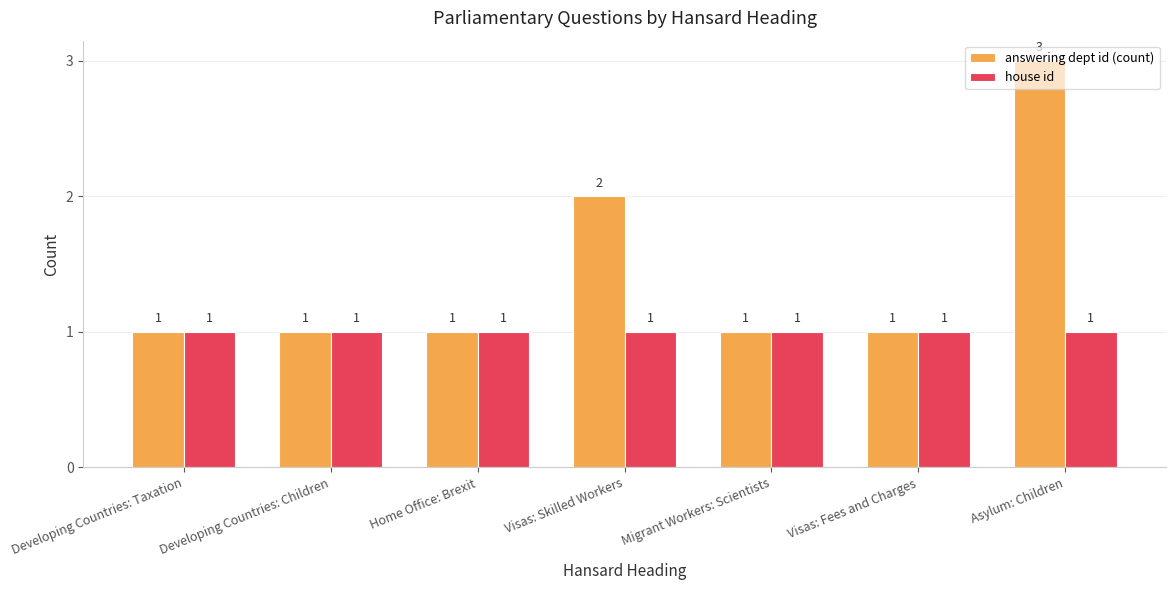

Which series has the largest total across all categories?

answering dept id (count)